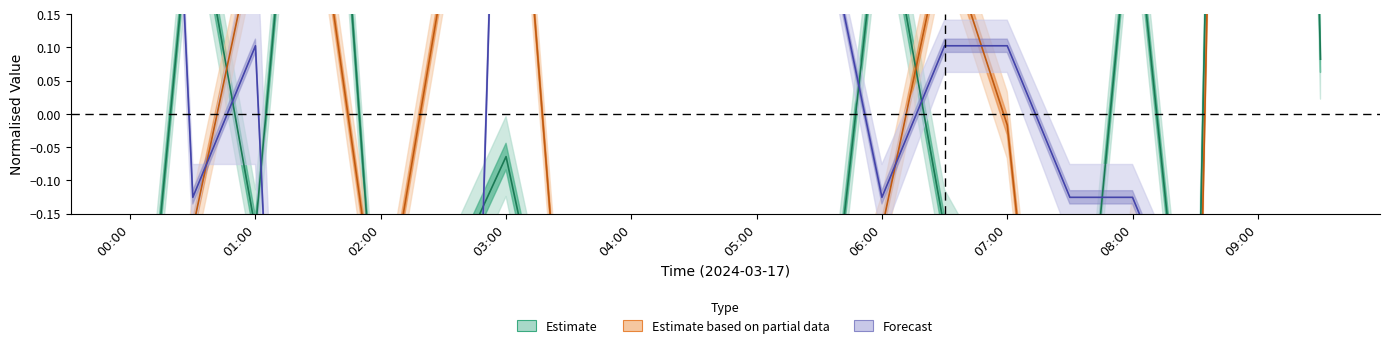

What is the label of the 14th point from the left?

06:30